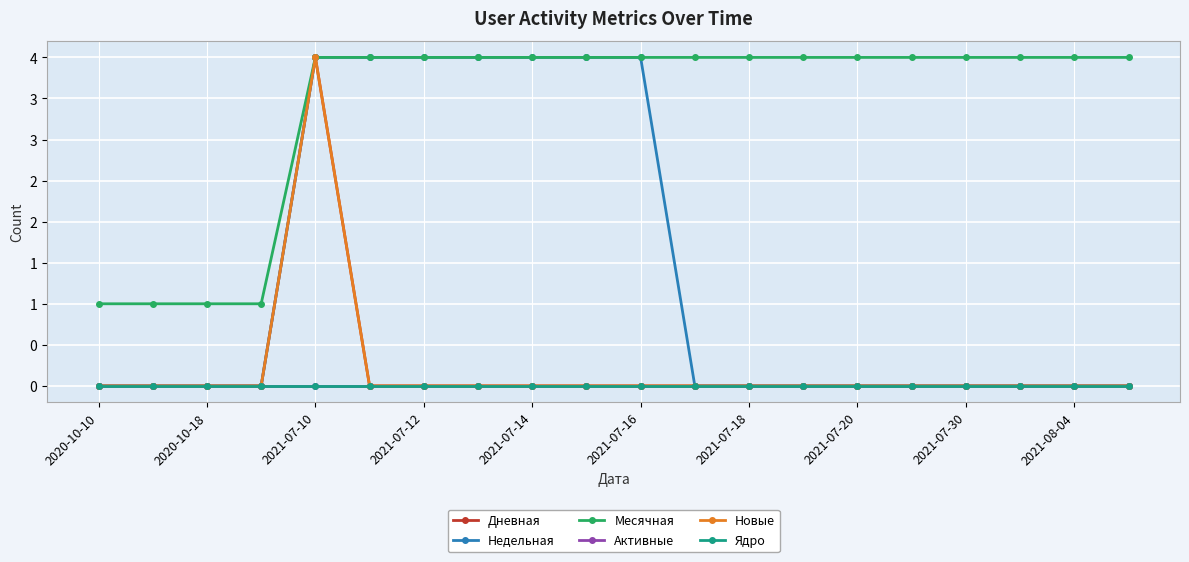

Is this an area chart (filled region under the line)?

No